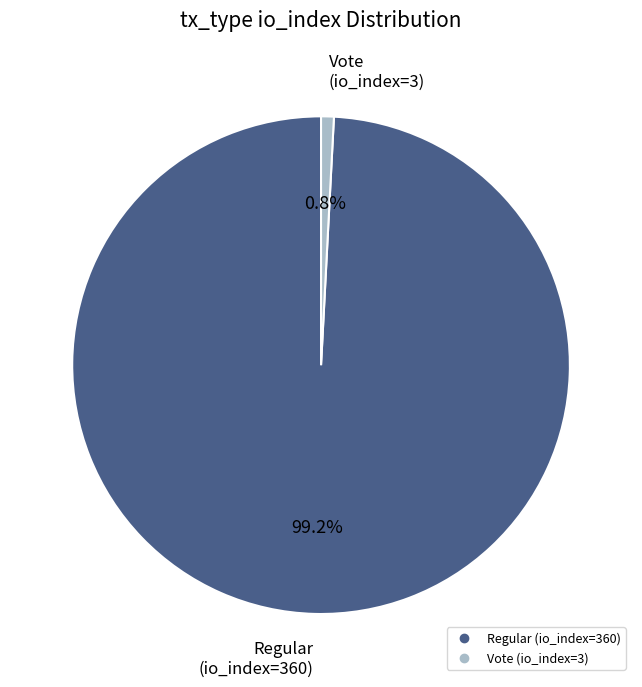

Count the number of slices in the pie.

2